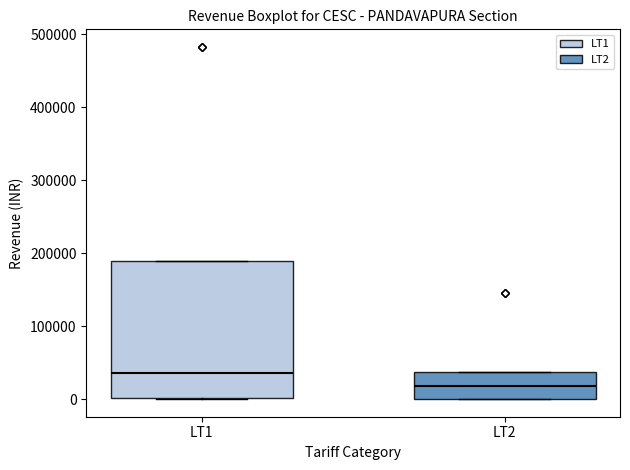

Reading left to right, read every box against the y-axis: the position of its median line, the range the box covers, and the ends of its whiskers. The values are not printed on the chart, so give them approximately, as read against the axis.

LT1: median 40000, box 0 to 190000, whiskers 0 to 190000
LT2: median 20000, box 0 to 40000, whiskers 0 to 40000